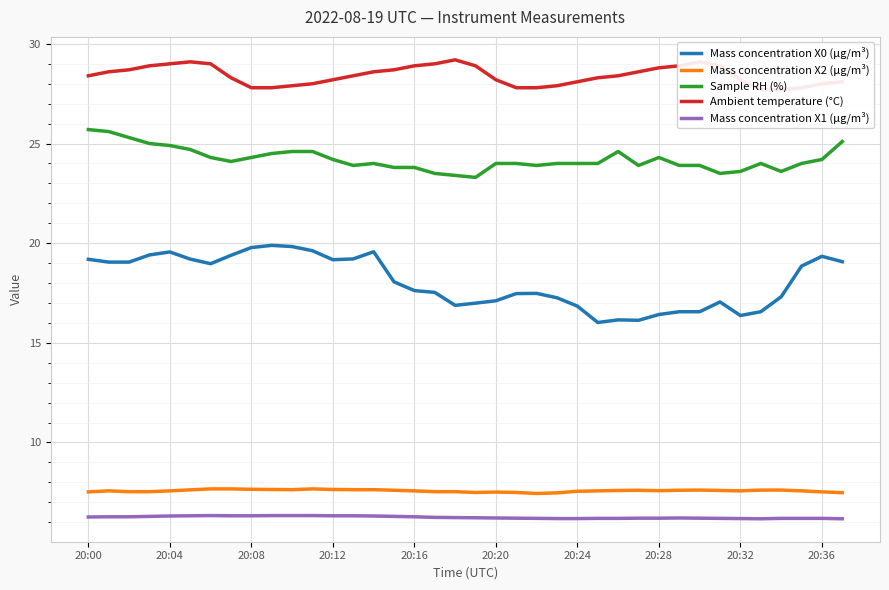

What is the maximum value shown in the chart?

29.2